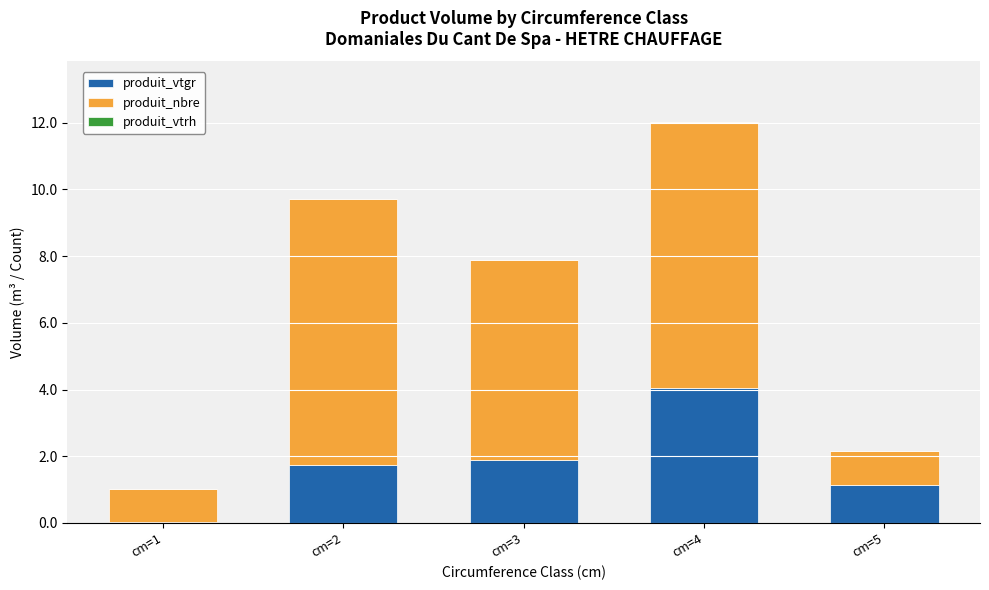

The value of produit_vtgr at cm=5 is 1.6. True or false?

False